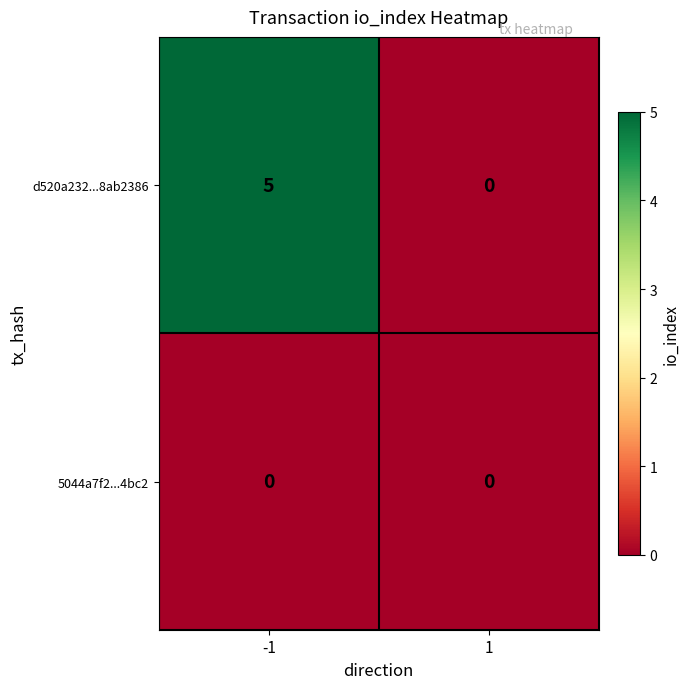

At how many categories does at least one series exceed 1?

1